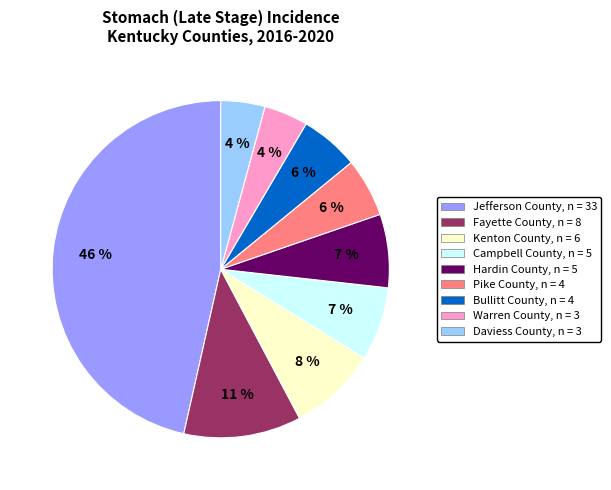

Is there a majority slice in this chart?

No